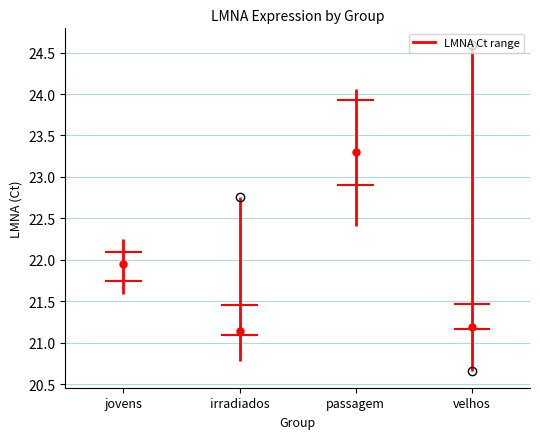

Which box is the tallest, from its lower edge to its upper edge?

passagem